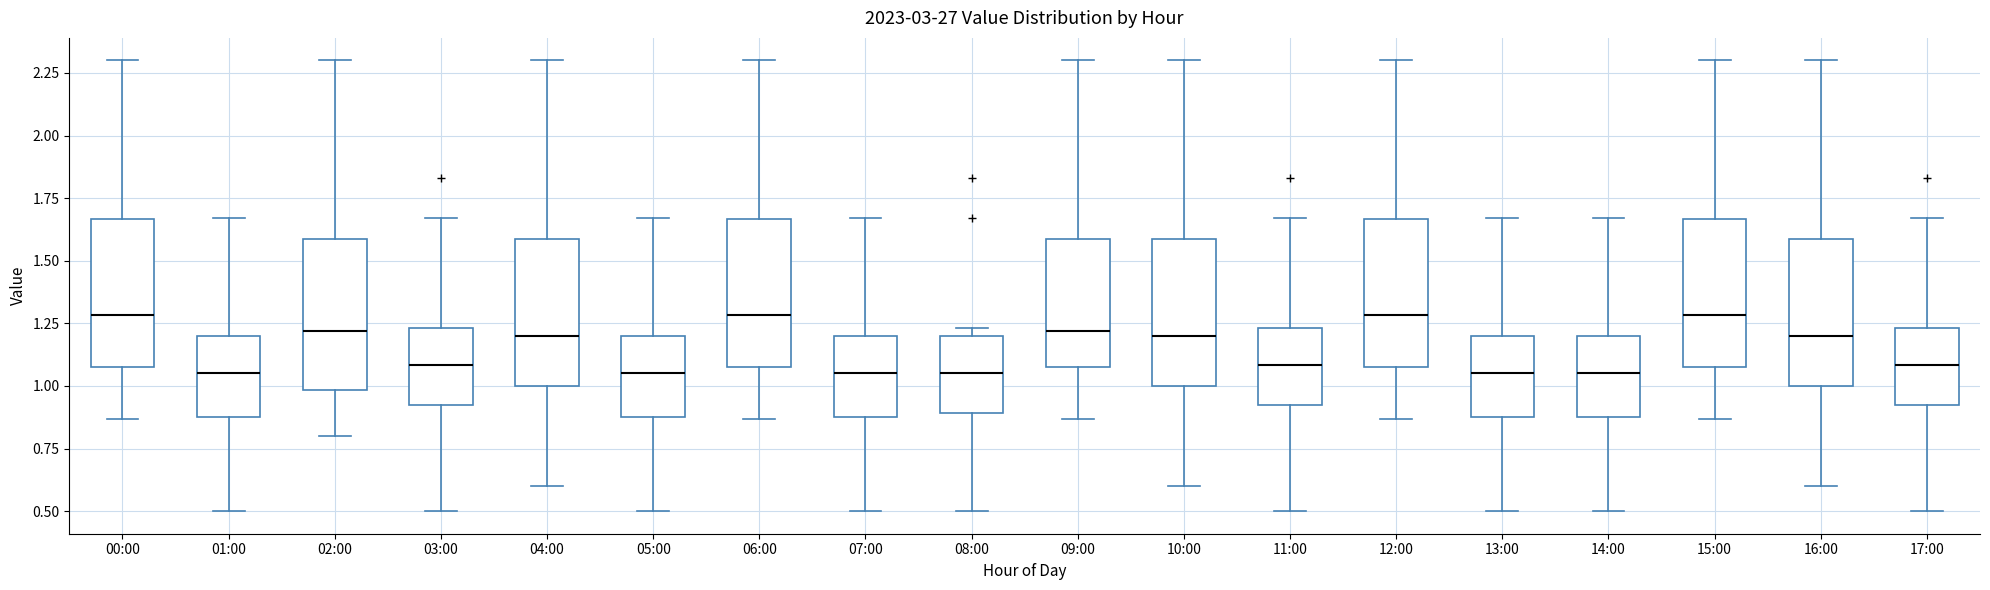

Where does the upper whisker of the box for 12:00 end on the y-axis? The values are not printed on the chart, so give them approximately, as read against the axis.

2.30